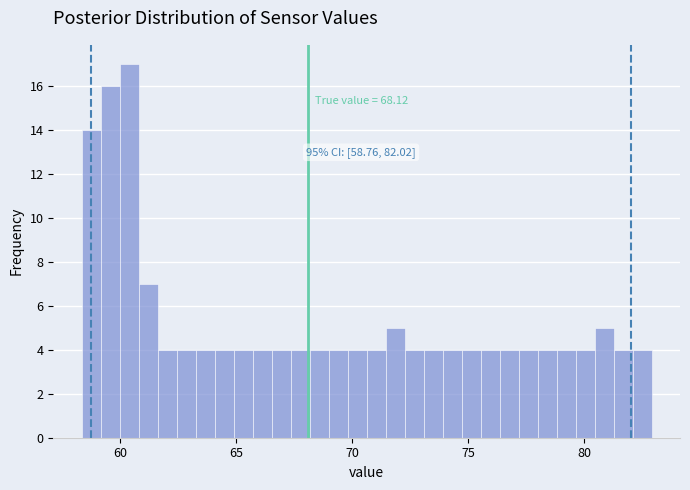

Read against the x-axis, roughly where is the centre of the tallest bar?

60.5